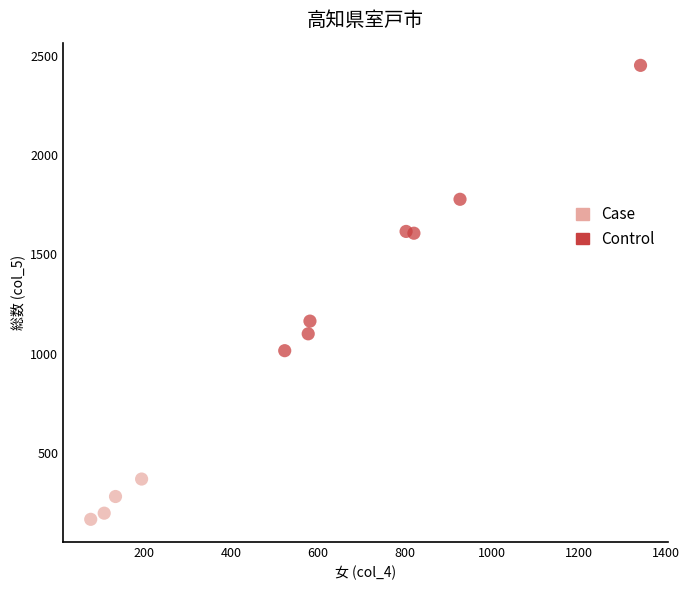

Which series has the largest Y range (max minus min)?

Control